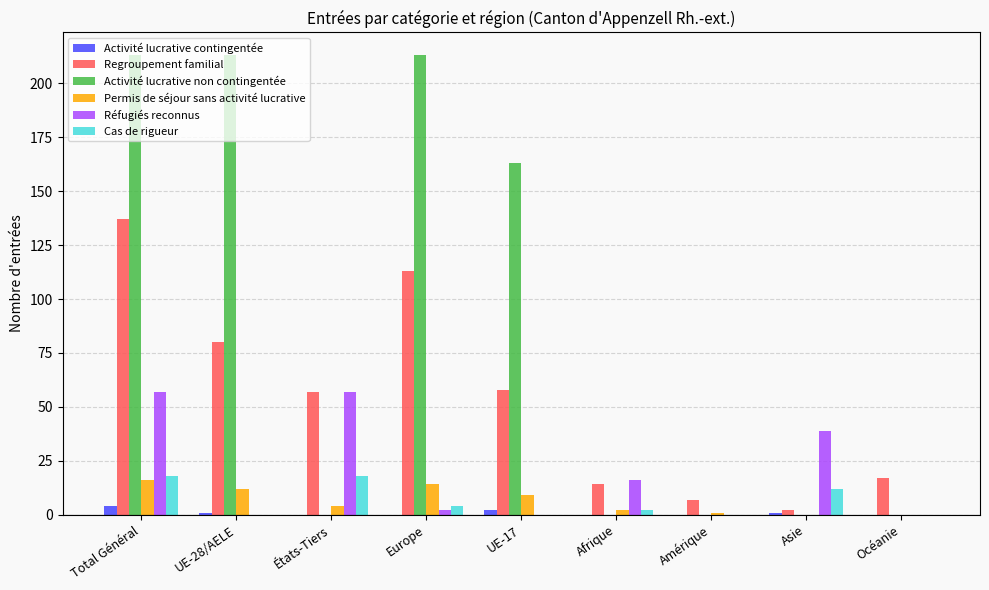

What is the greatest value displayed?

213